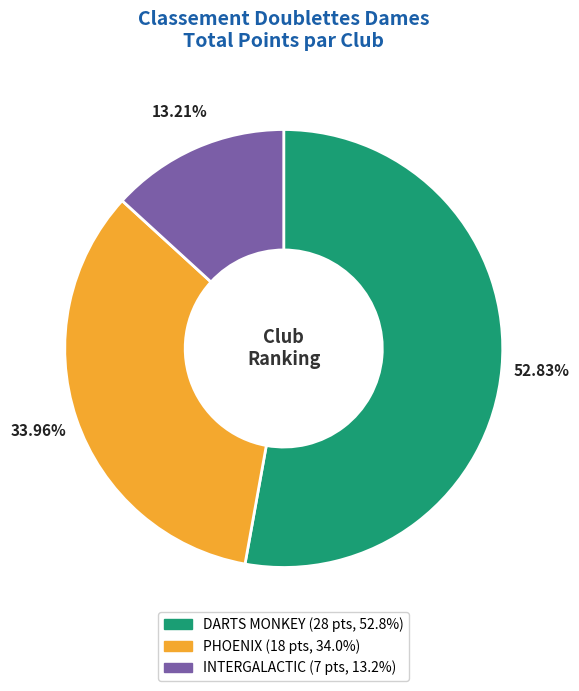

Count the number of slices in the pie.

3